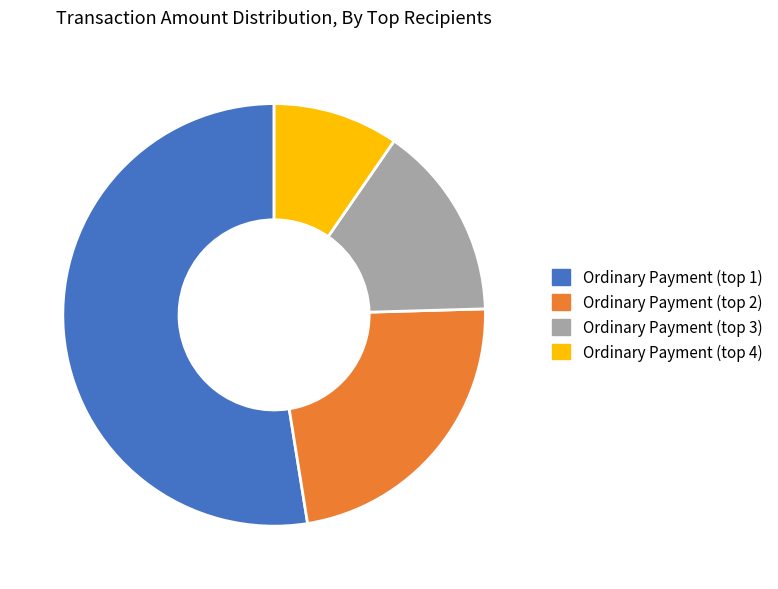

Count the number of slices in the pie.

4